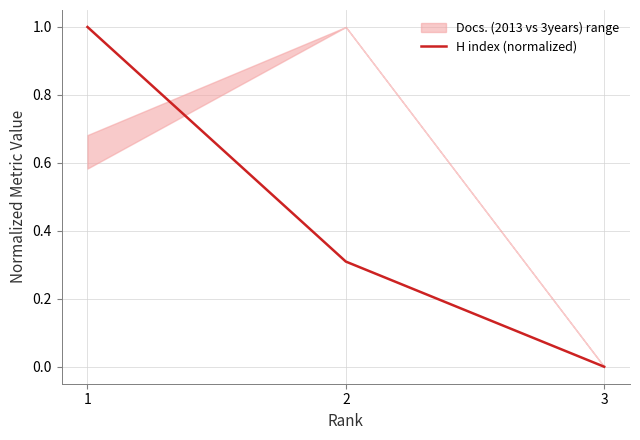

How many lines are shown in the chart?

1